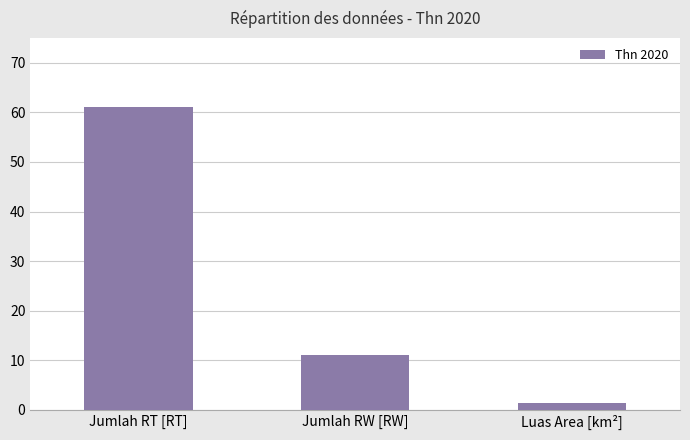

True or false: the data shows 1.4 at Luas Area [km²].

True